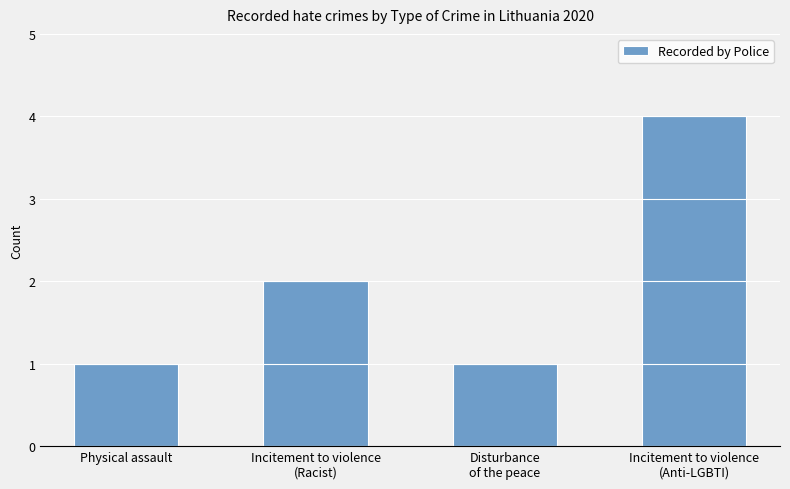

What is the label of the 4th bar from the left?

Incitement to violence
(Anti-LGBTI)